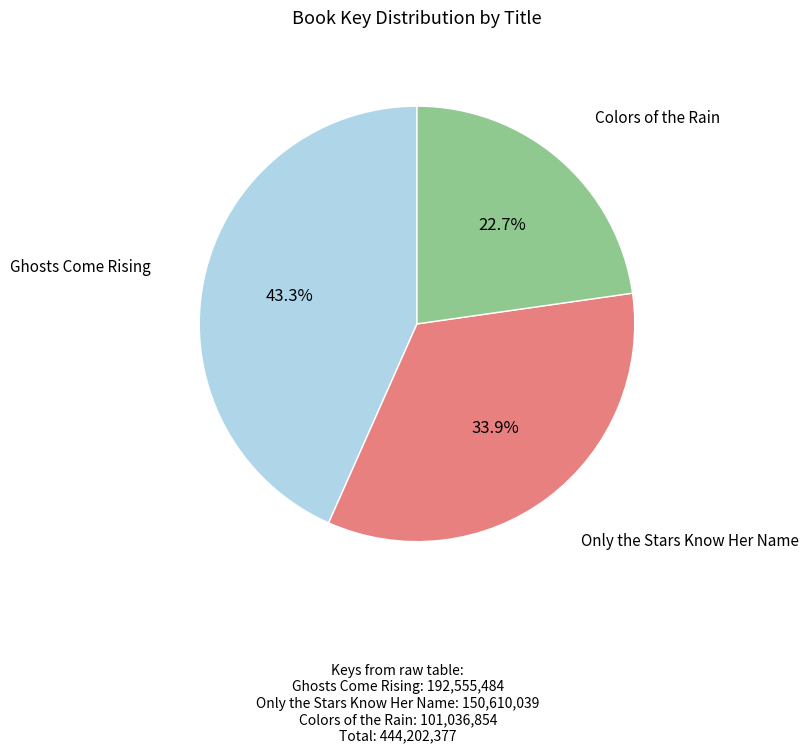

Does any single category account for the majority?

No